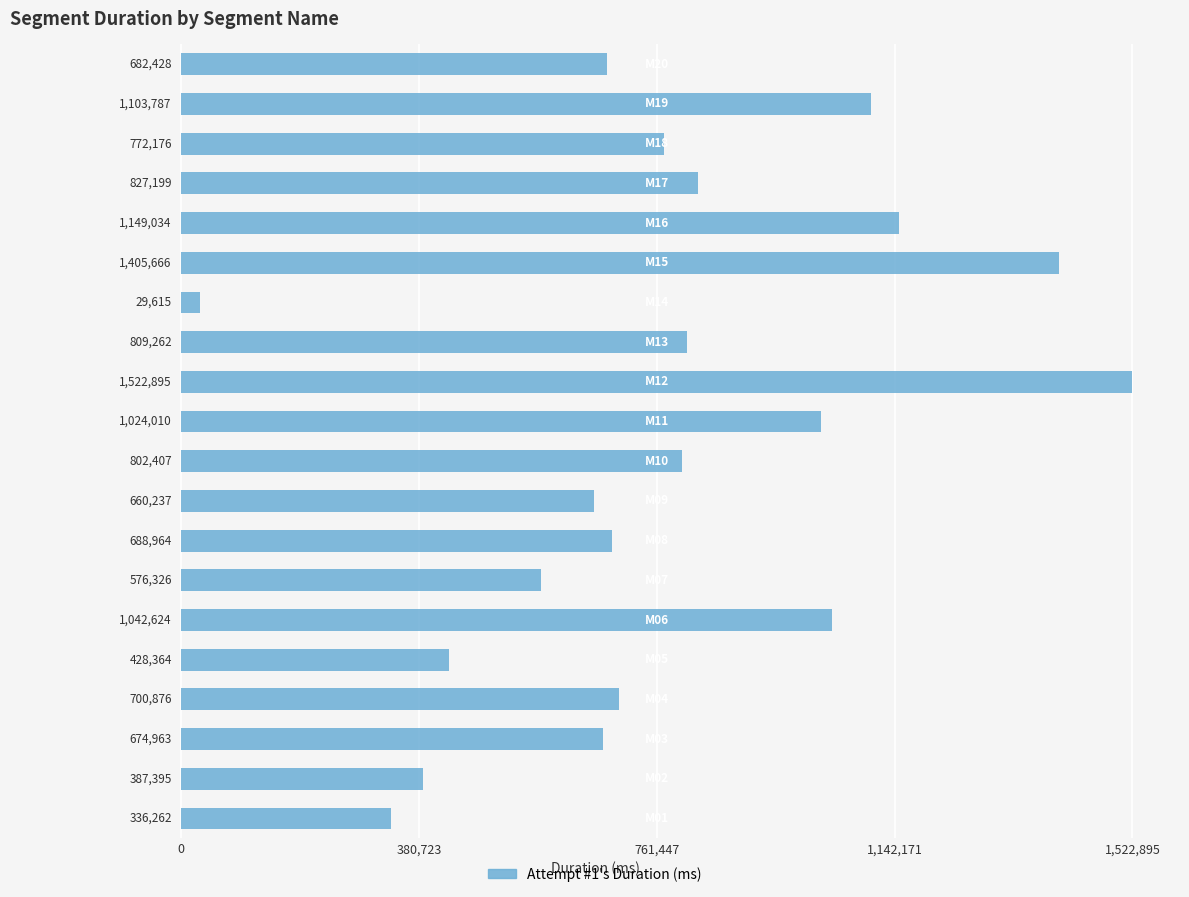

What is the difference between the maximum and minimum values?

1493280